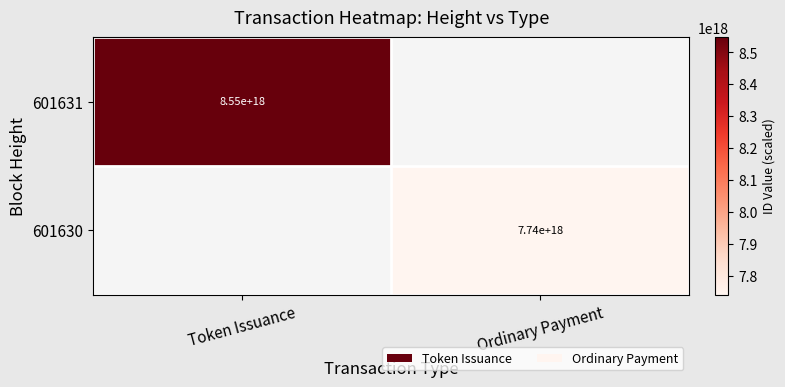

The 601630 series shows 7740000000000000000 at Ordinary Payment. True or false?

True